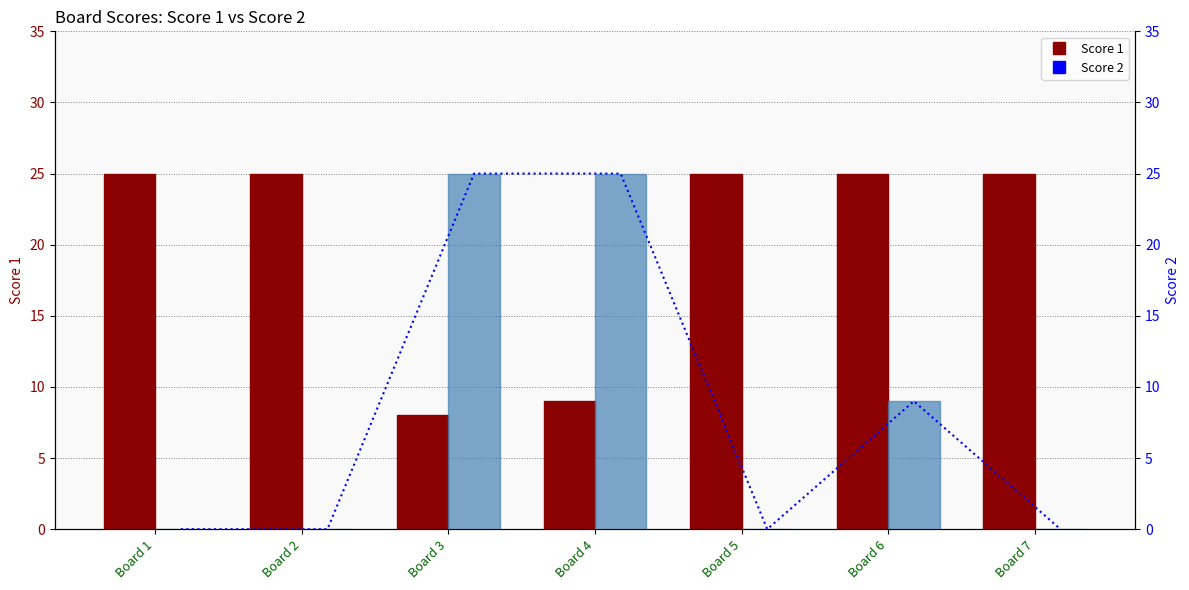

Which has a higher value, Board 4 or Board 3?

Board 4